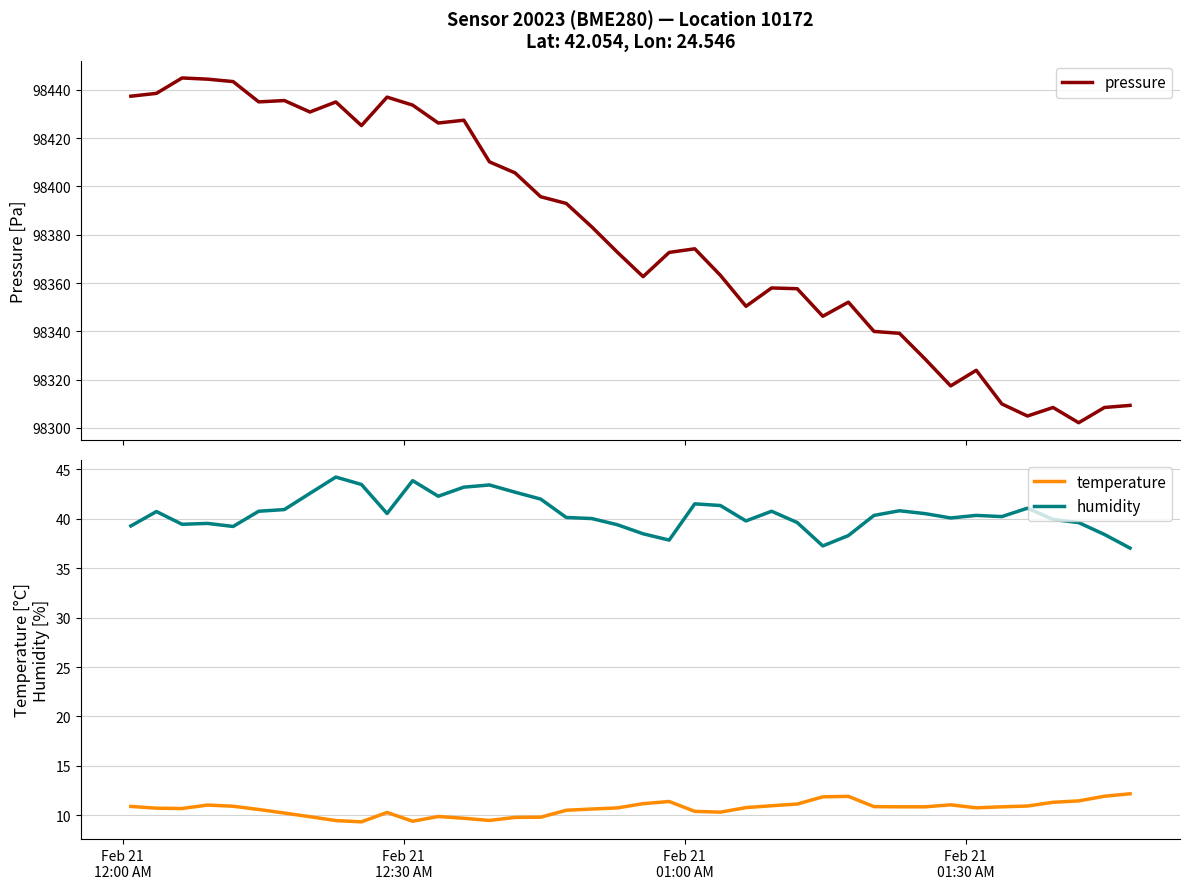

Rank the series by their maximum value, from highest to lowest.

pressure, humidity, temperature